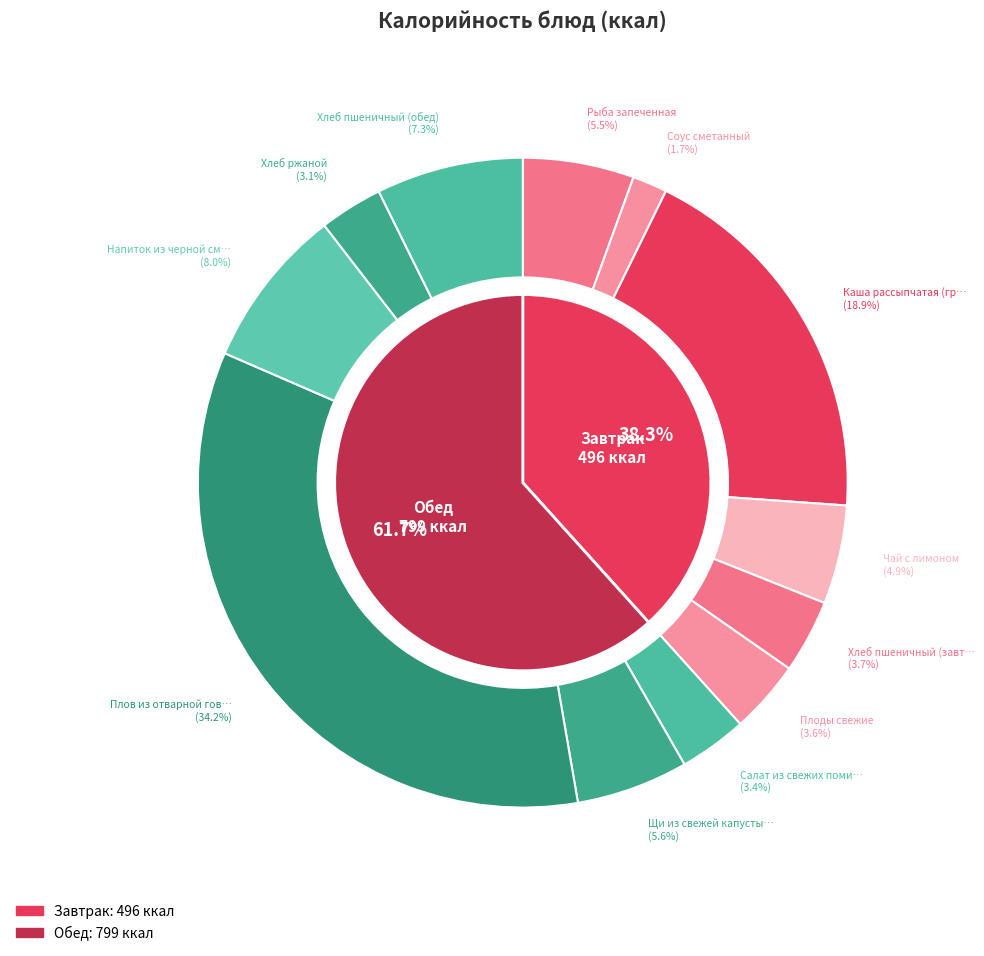

Is it true that Напиток из черной смородины is 1% of the pie?

False